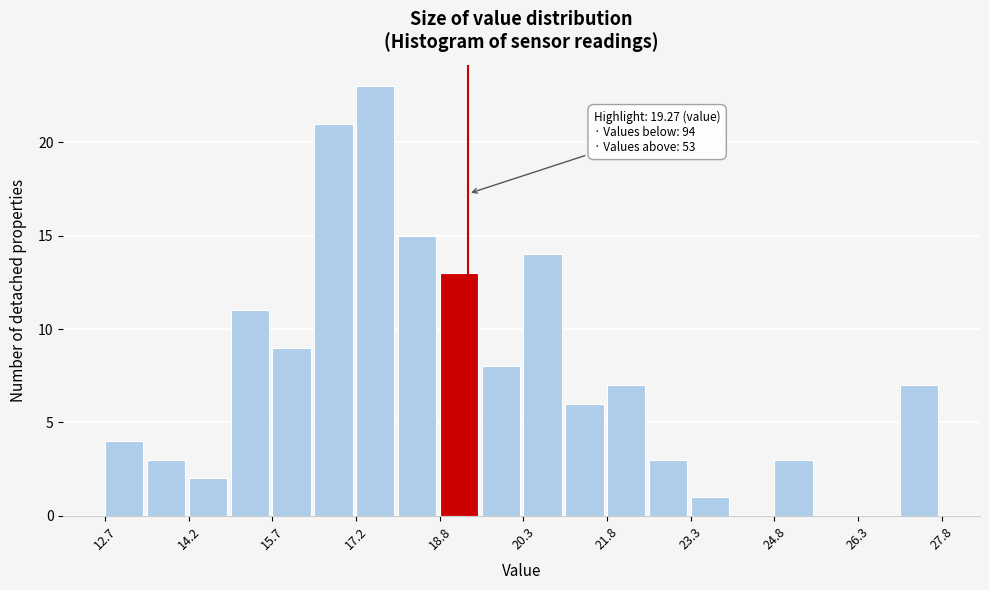

Read against the x-axis, roughly where is the centre of the tallest bar?

17.6